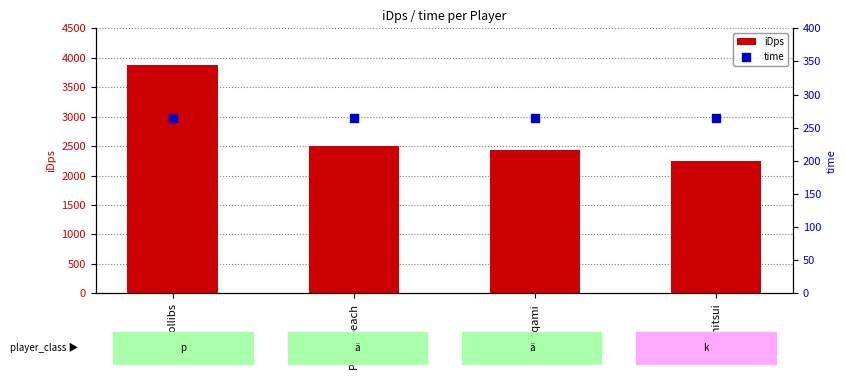

Which series has the largest total across all categories?

iDps